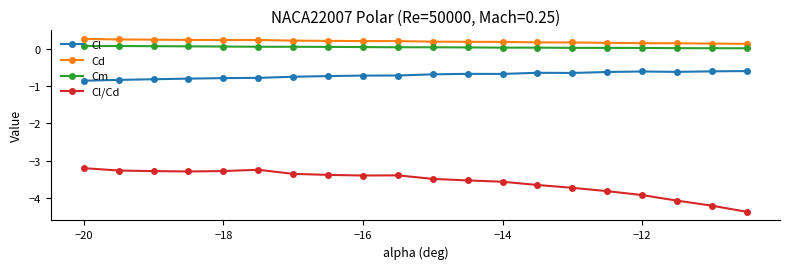

What is the value of the Cl point at the 9th from the left?

-0.7